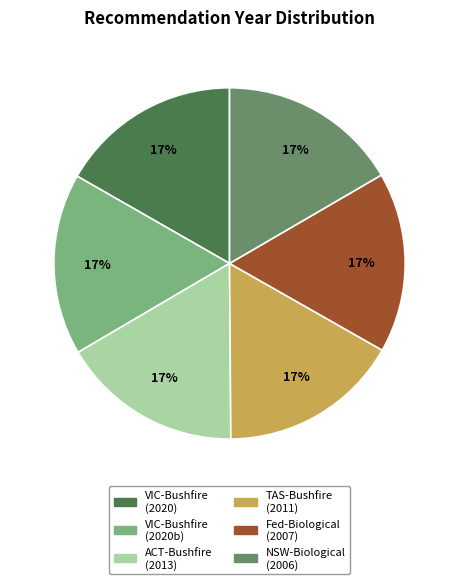

To the nearest percent, what is the average slice percentage?

17%